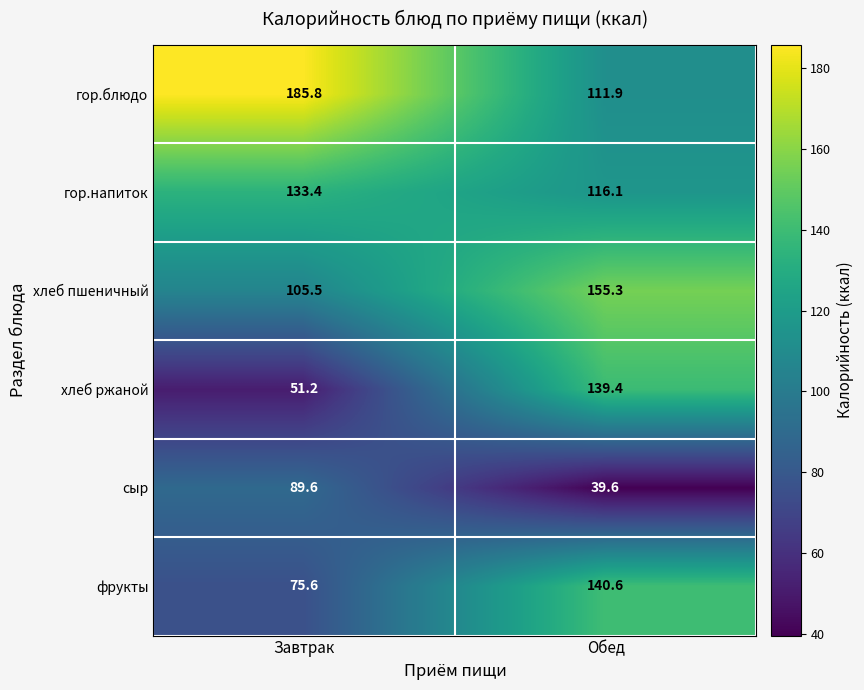

What is the sum of all хлеб ржаной values?

190.6